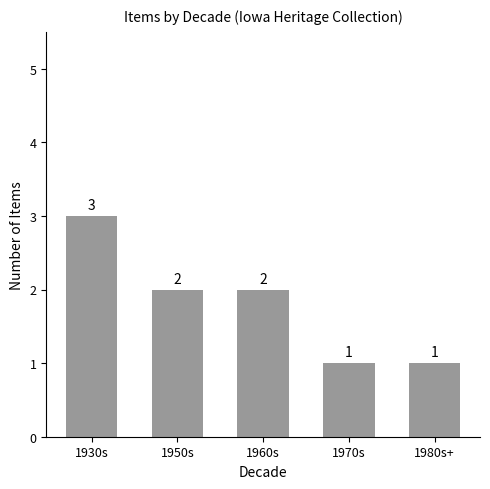

What is the sum of all values?

9